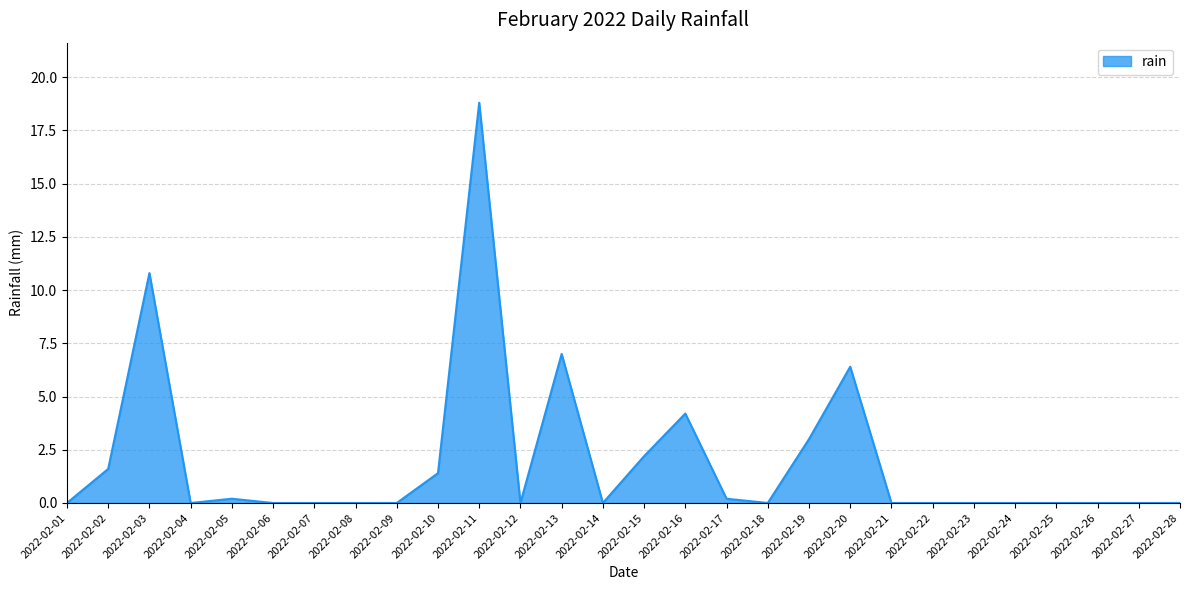

What is the greatest value displayed?

18.8